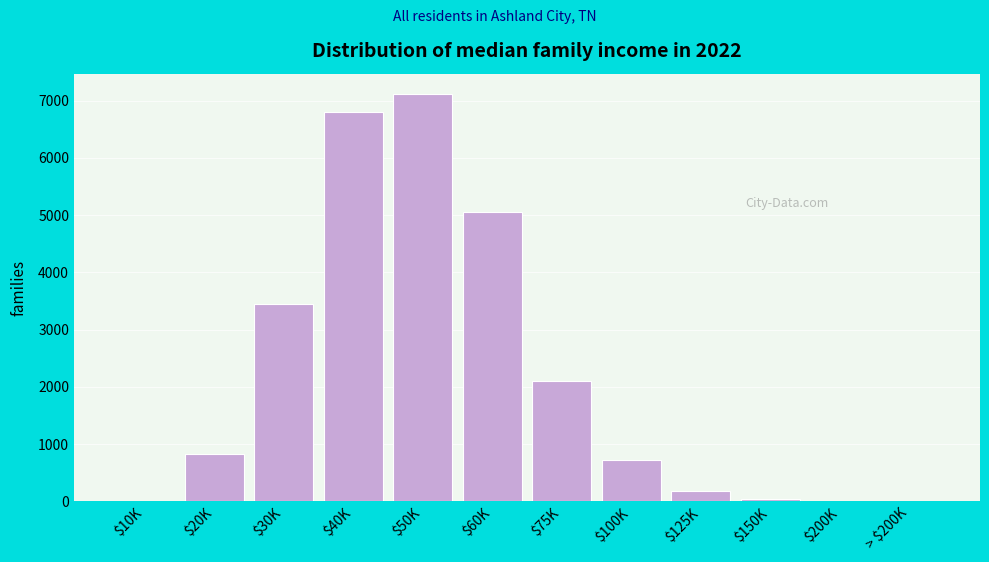

What is the maximum value shown in the chart?

7117